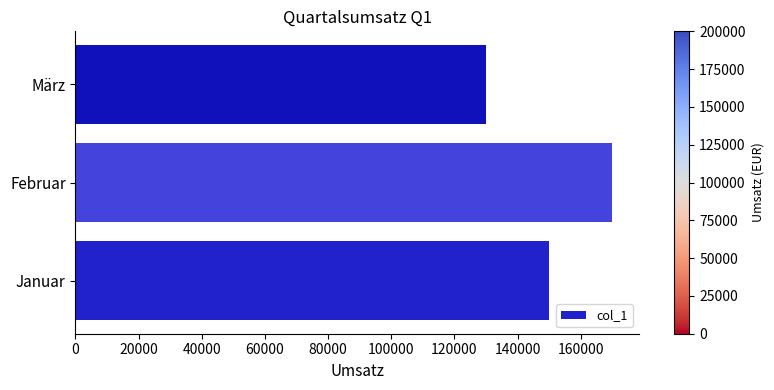

What is the difference between the second highest and minimum values?

20000